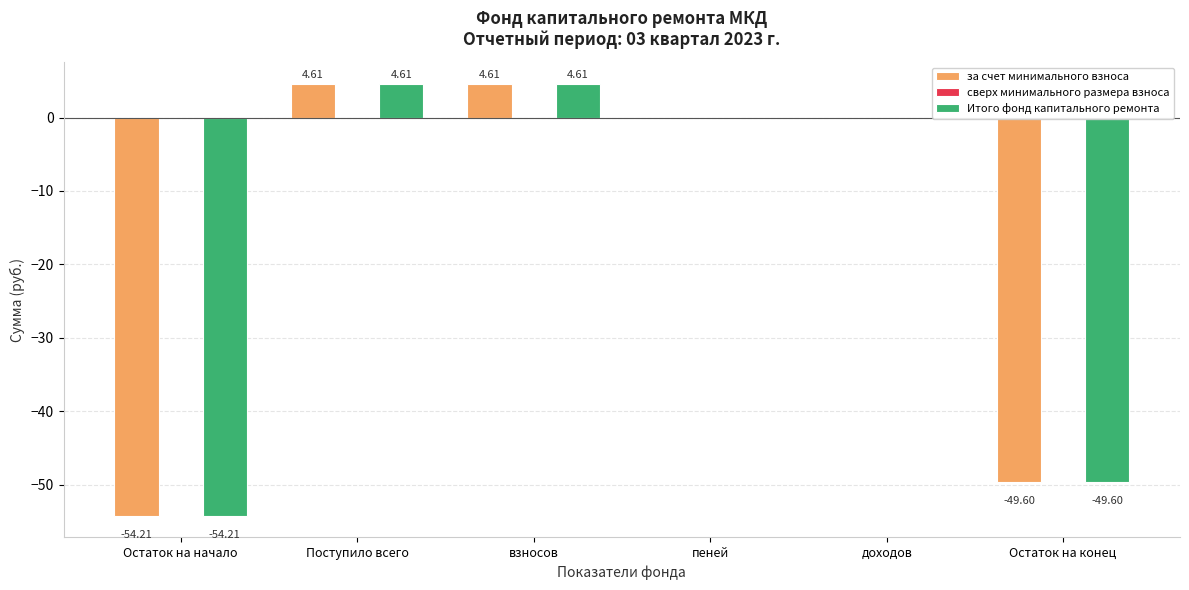

Is the value of за счет минимального взноса at Остаток на начало greater than the value of Итого фонд капитального ремонта at пеней?

No